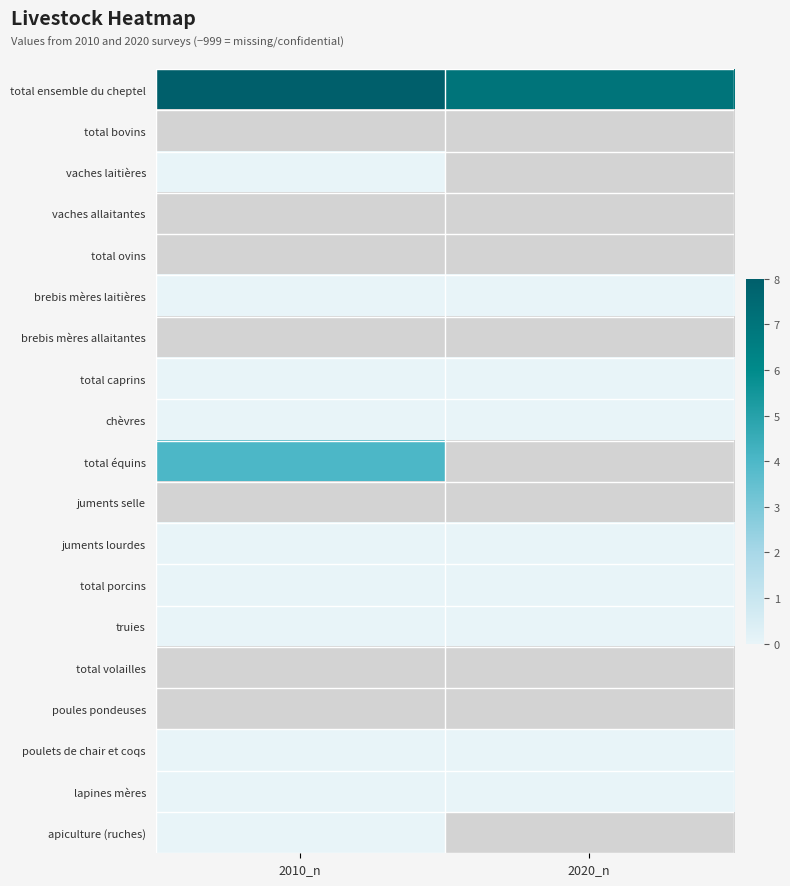

What is the spread (max minus min) of values at 2010_n?

8.0